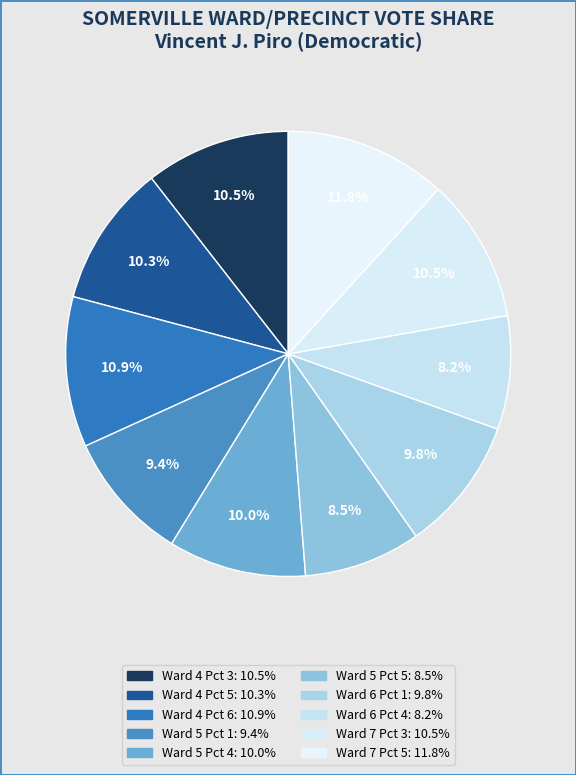

How many slices are in this pie chart?

10